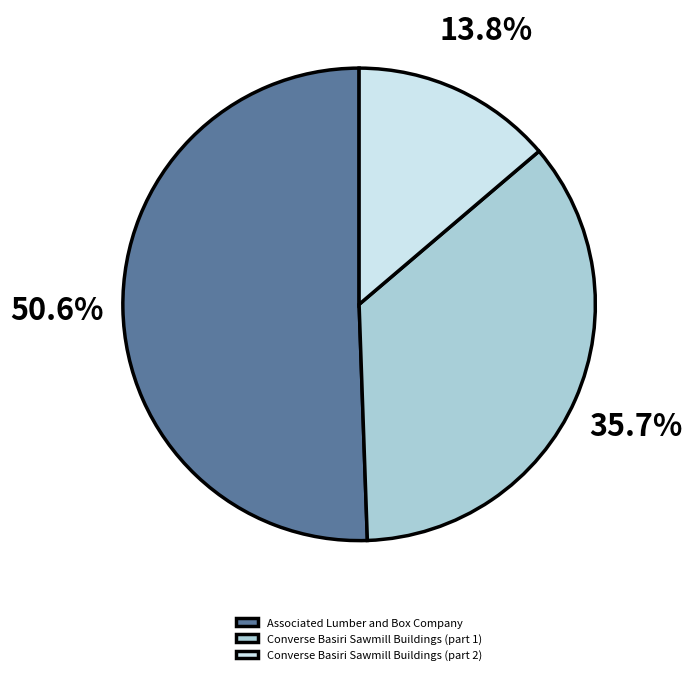

To the nearest percent, what percentage of the pie is Associated Lumber and Box Company?

51%